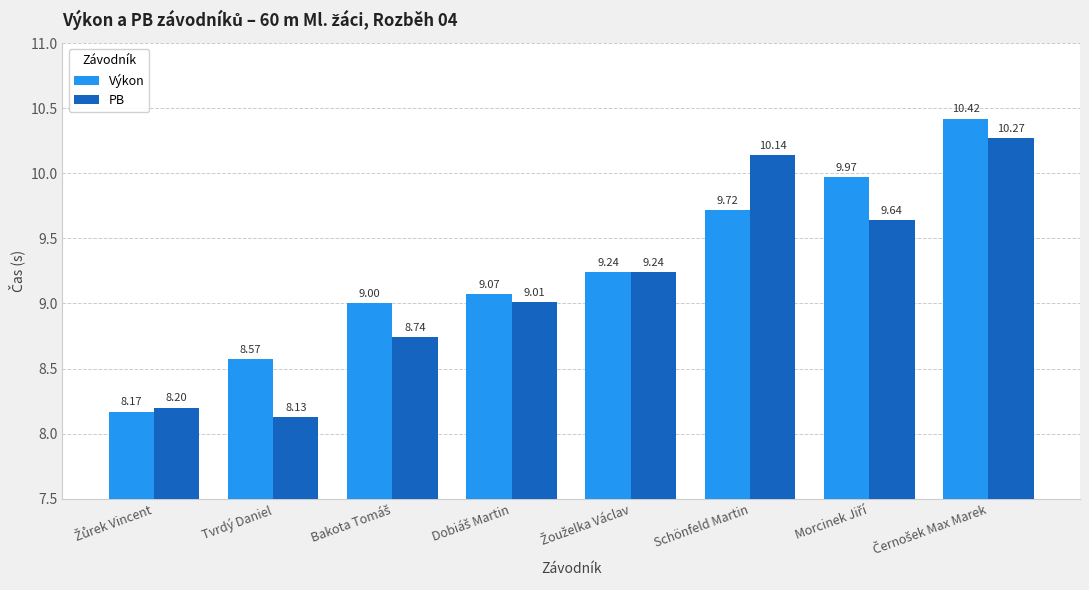

Which series has the largest range (max minus min)?

Výkon